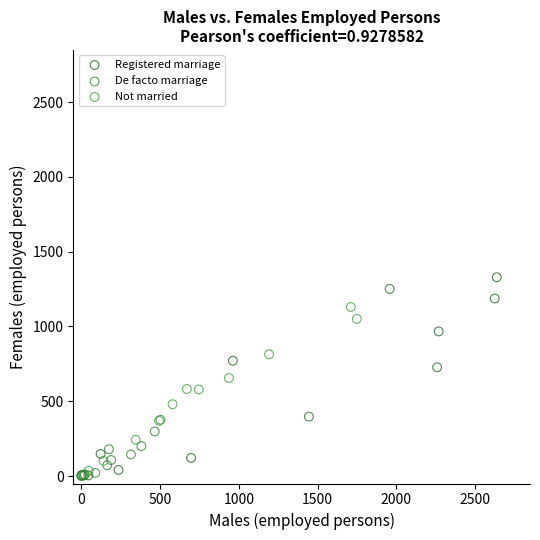

What are all the series names shown in the legend?

Registered marriage, De facto marriage, Not married